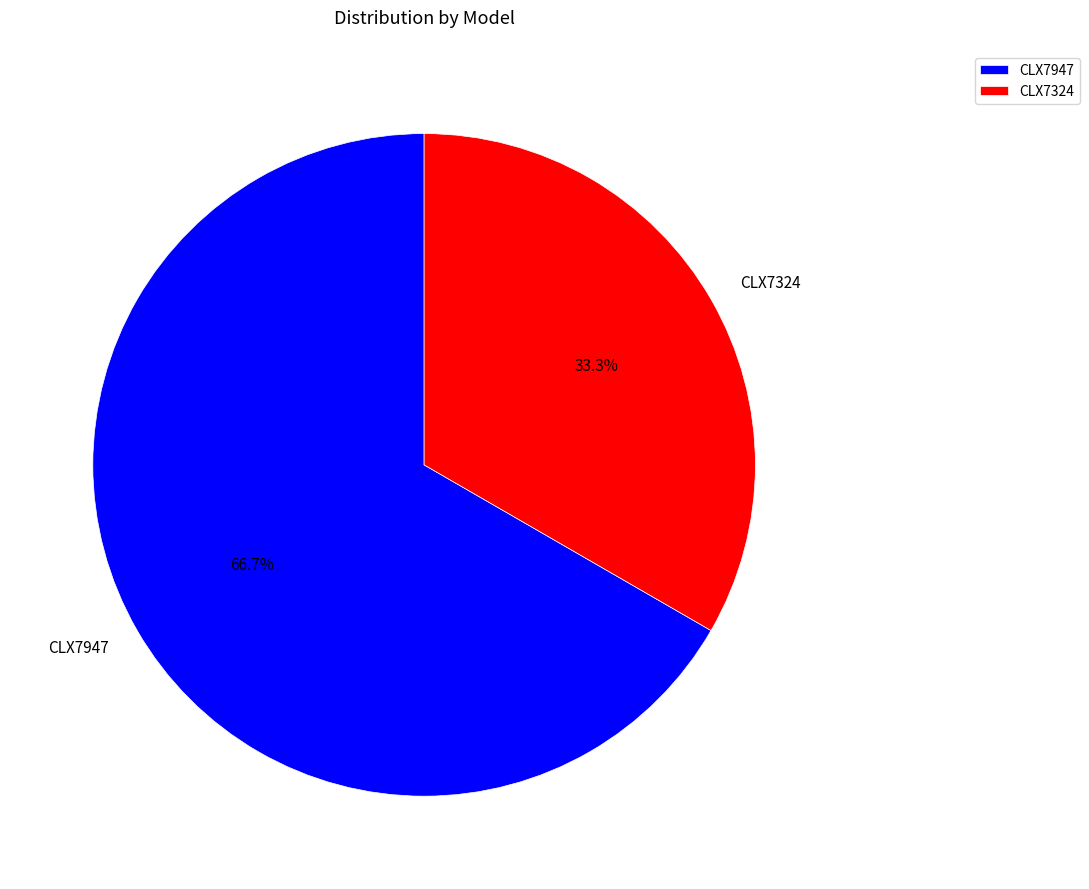

Approximately how many times larger is the value at CLX7947 compared to CLX7324?

2.0